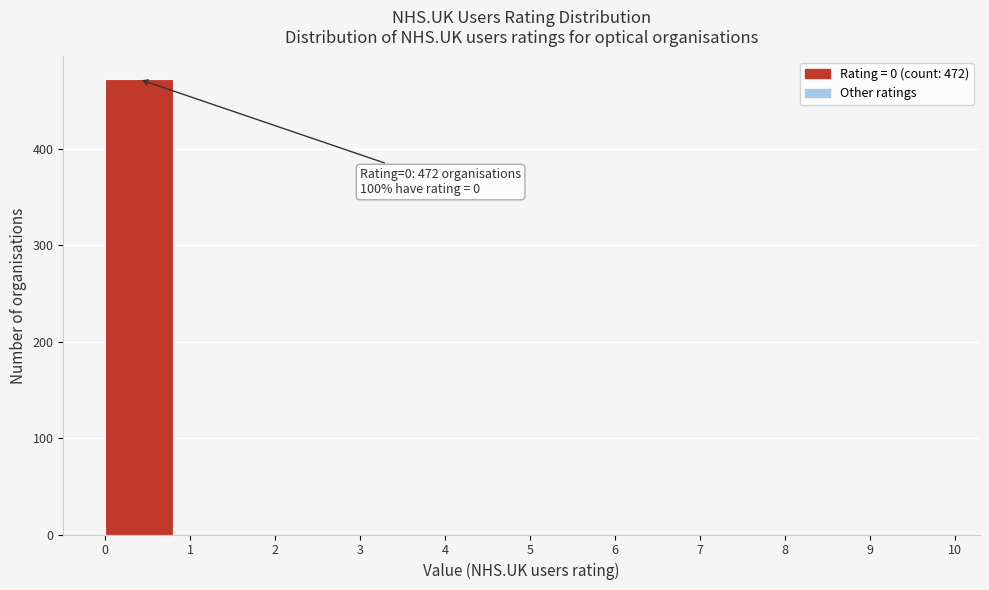

Which range on the x-axis has the tallest bar?

0 to 1